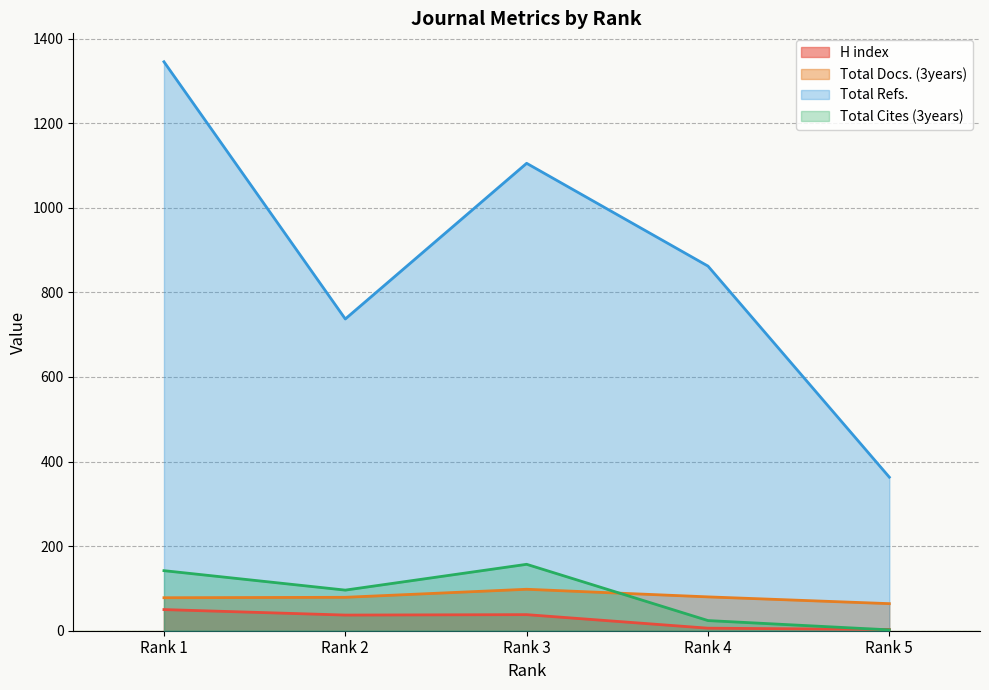

Where is the first local minimum for Total Cites (3years)?

Rank 2